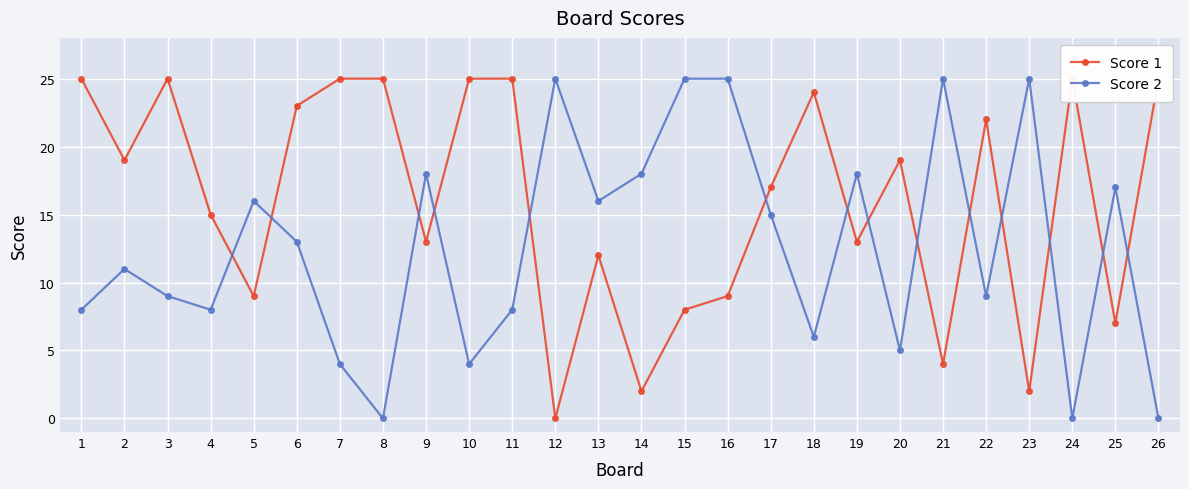

Reading left to right, transcribe all the data shown in this chart.

Score 1: 1=25	2=19	3=25	4=15	5=9	6=23	7=25	8=25	9=13	10=25	11=25	12=0	13=12	14=2	15=8	16=9	17=17	18=24	19=13	20=19	21=4	22=22	23=2	24=25	25=7	26=25
Score 2: 1=8	2=11	3=9	4=8	5=16	6=13	7=4	8=0	9=18	10=4	11=8	12=25	13=16	14=18	15=25	16=25	17=15	18=6	19=18	20=5	21=25	22=9	23=25	24=0	25=17	26=0